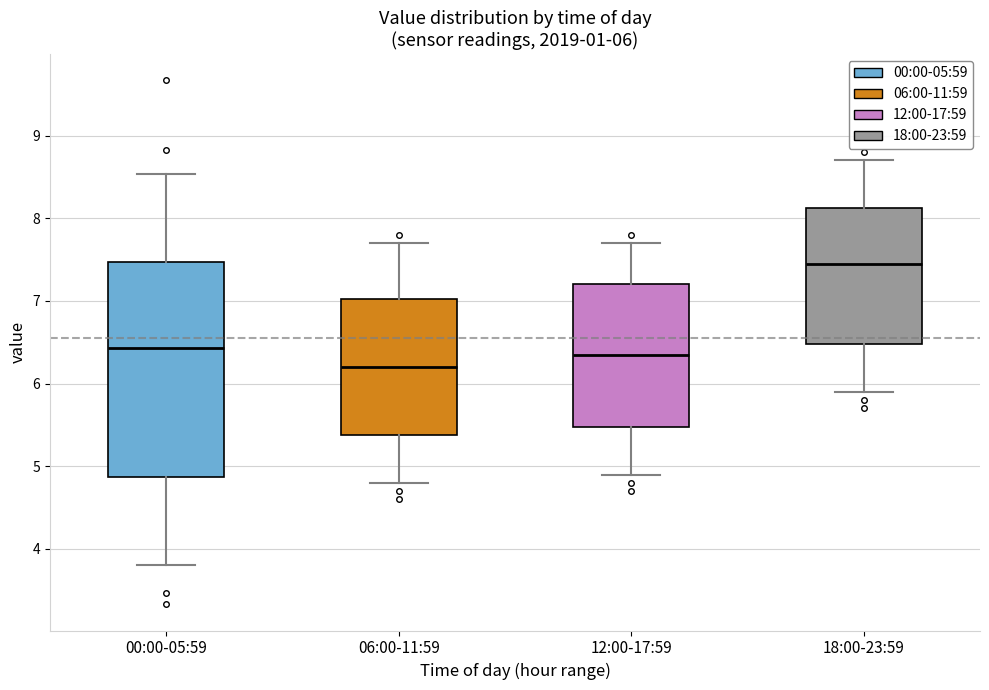

Comparing the boxes themselves (not the whiskers), which one is the tallest?

00:00-05:59